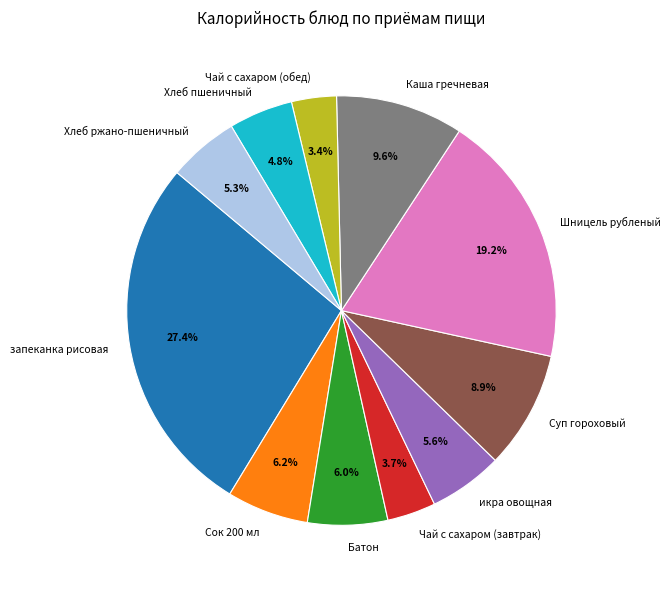

Is there any slice that represents more than half of the pie?

No